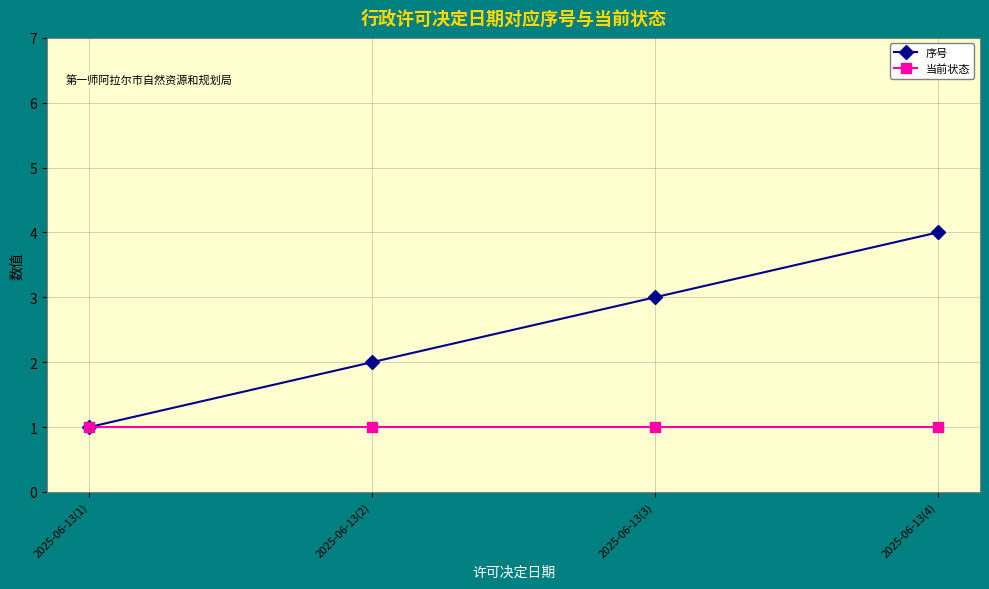

Is the value of 当前状态 at 2025-06-13(1) greater than the value of 序号 at 2025-06-13(4)?

No